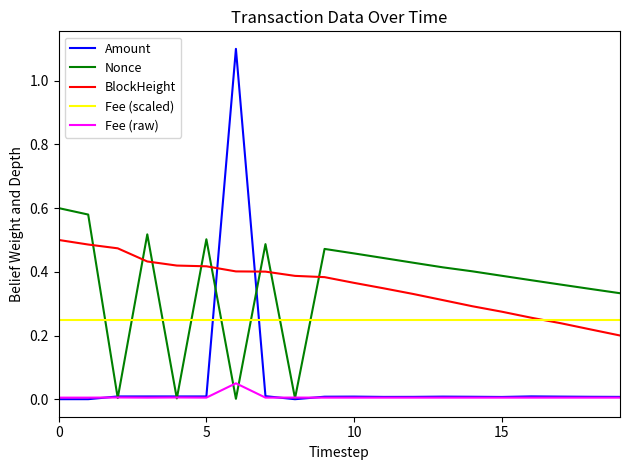

How many distinct data groups are displayed?

5